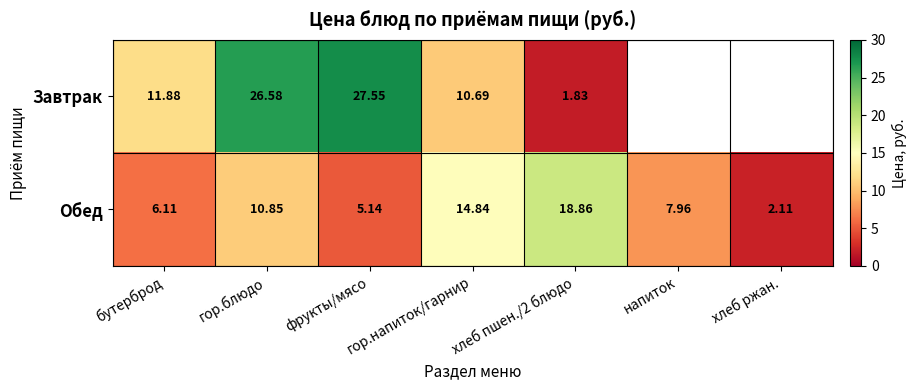

How many data points in Обед are above 7?

4